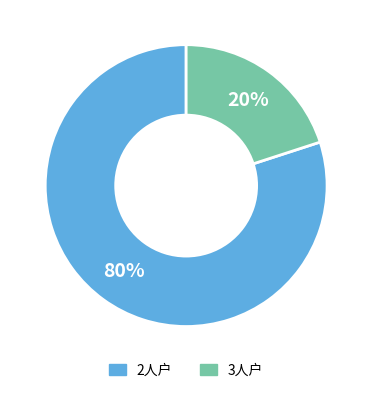

Is there a majority slice in this chart?

Yes